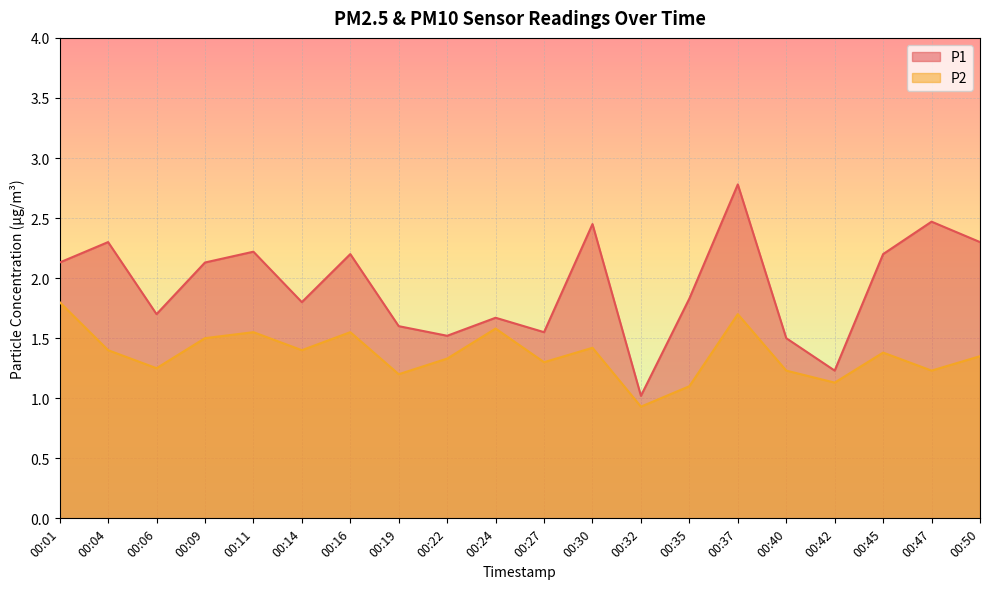

Where is P1 nearest to the value 1?

00:32